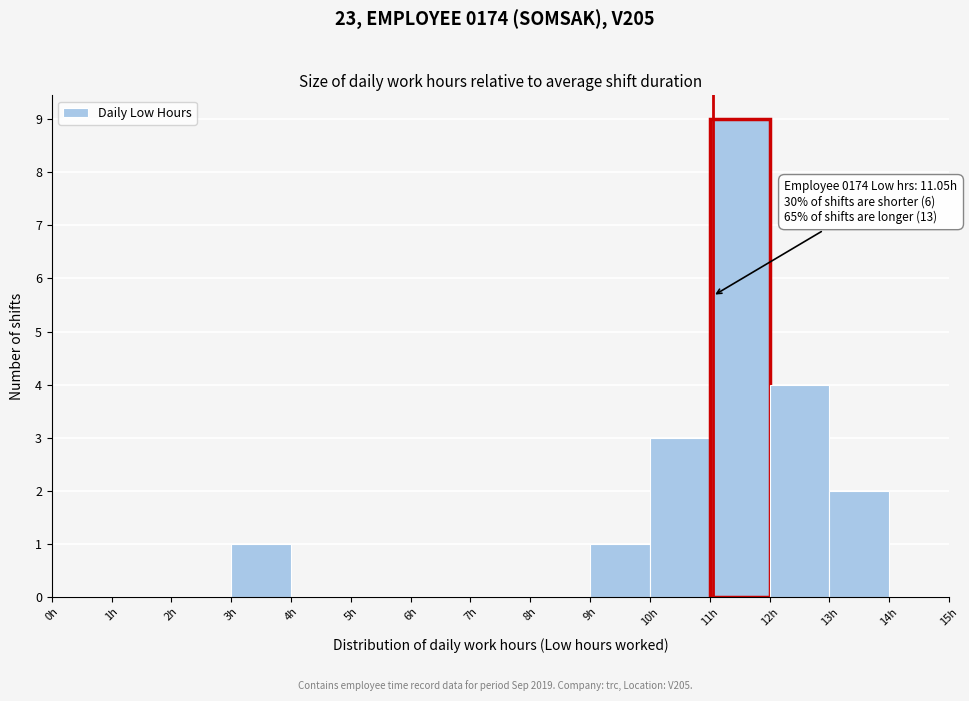

Which range on the x-axis has the tallest bar?

11 to 12